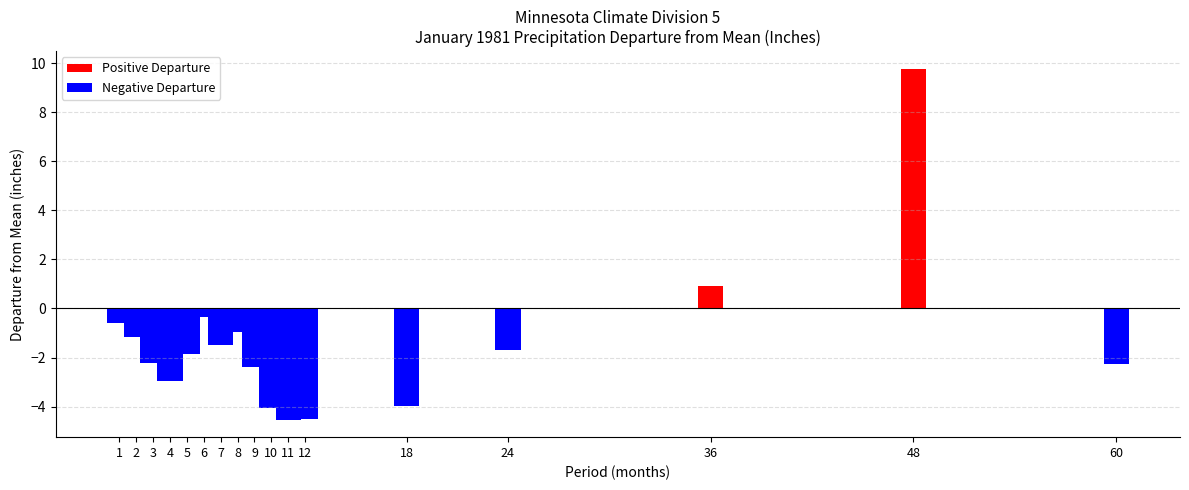

List the labels in order of value, largest first.

48, 36, 6, 1, 8, 2, 7, 24, 5, 3, 60, 9, 4, 18, 10, 12, 11